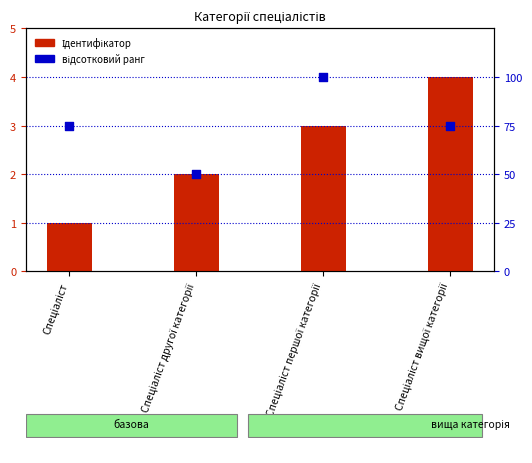

At how many categories does at least one series exceed 82?

1